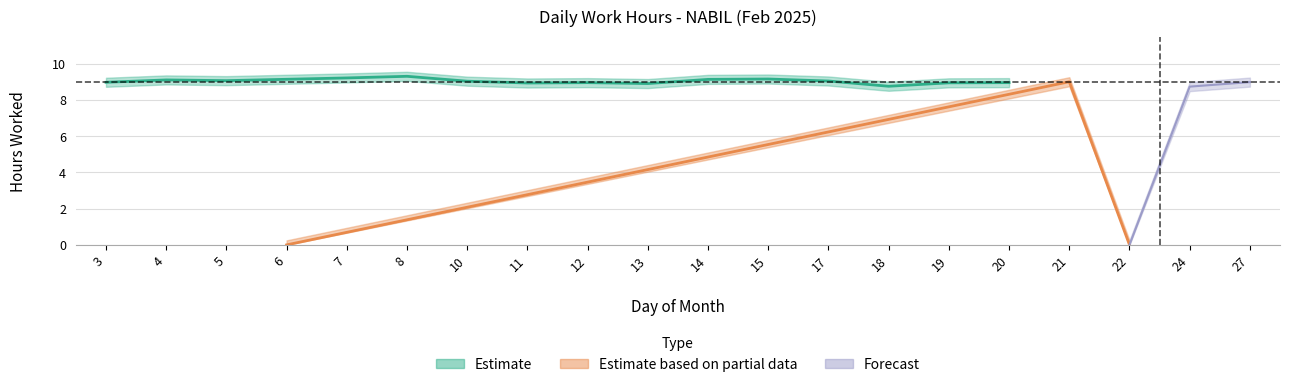

How many points are lower than both their immediate neighbors (excluding endpoints)?

5